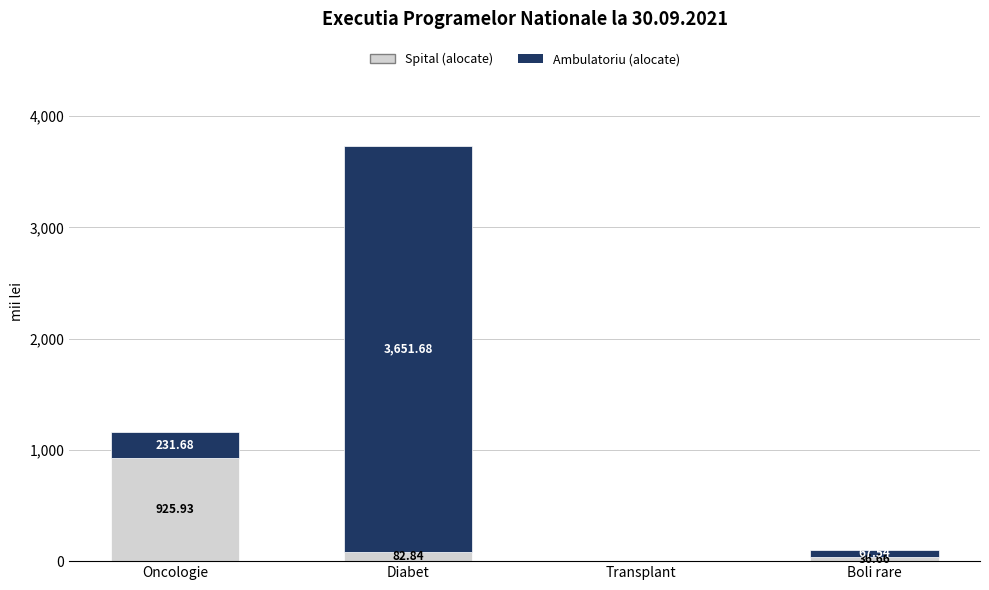

What is the sum of all Spital (alocate) values?

1045.4